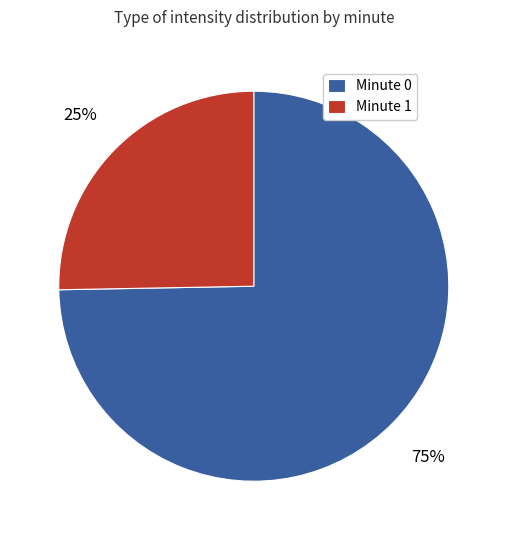

To the nearest percent, what percentage of the pie is Minute 1?

25%